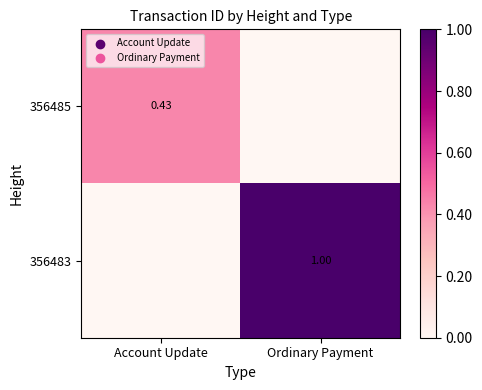

At which category is the sum across all series the highest?

Ordinary Payment